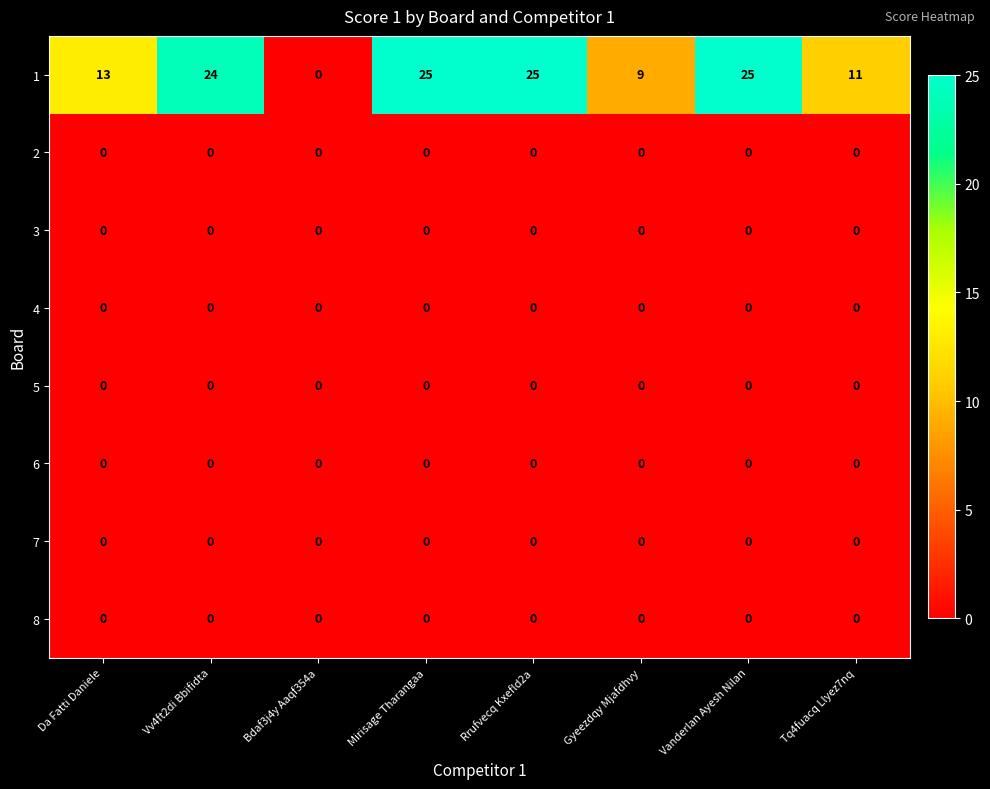

What is the spread (max minus min) of values at Rrufvecq Kxefld2a?

25